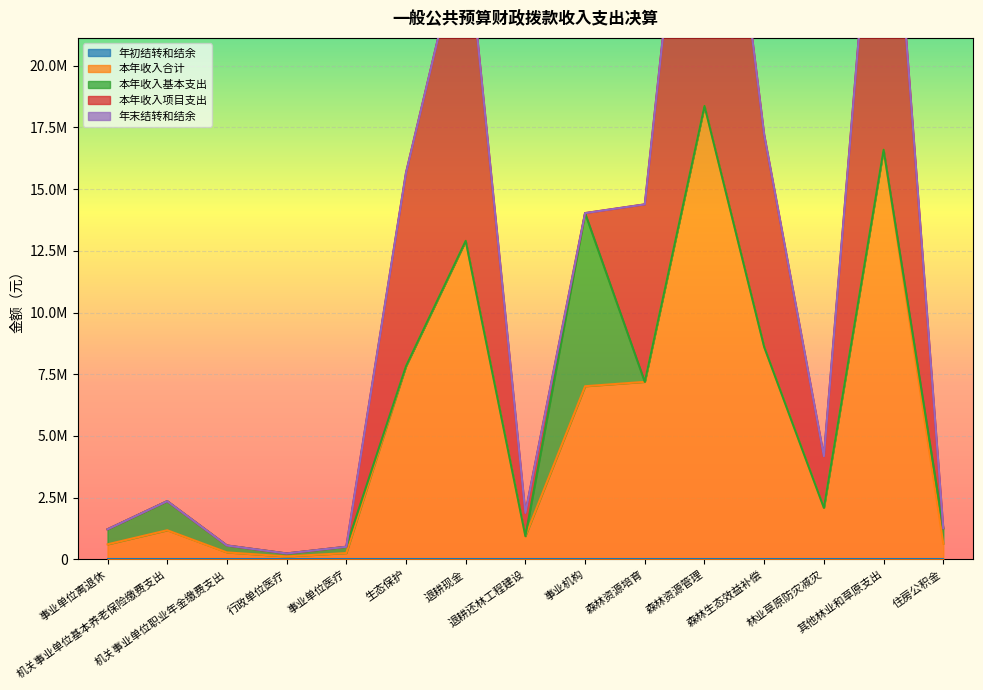

What is the label of the 6th point from the right?

森林资源培育